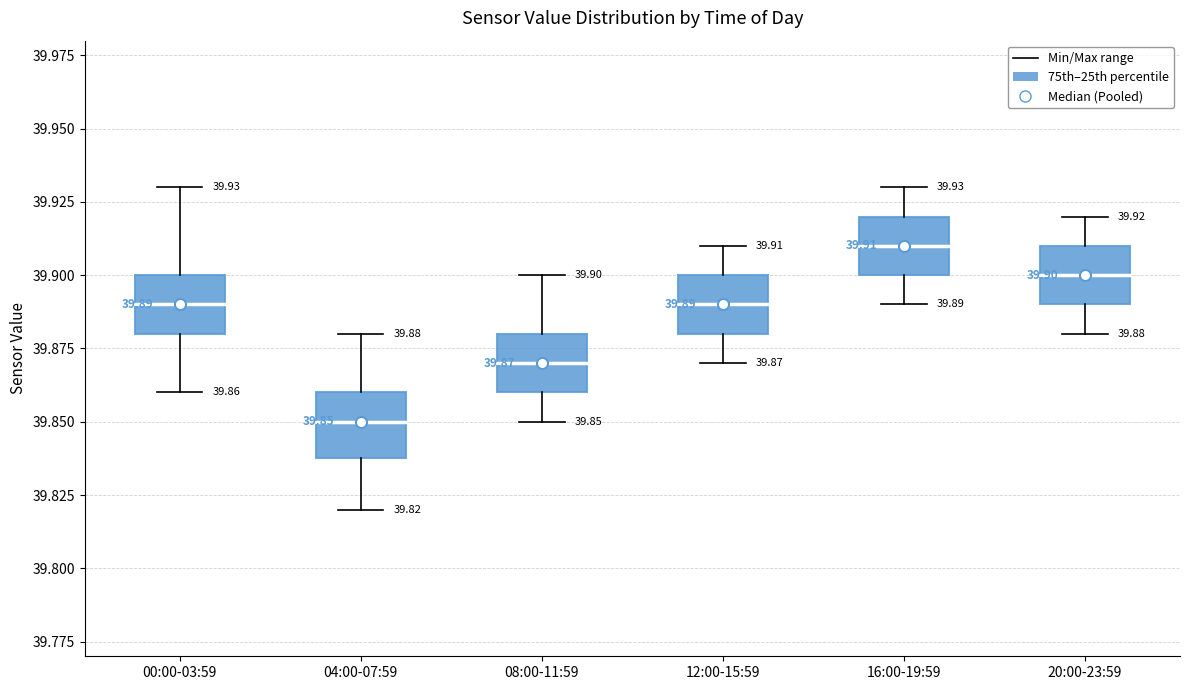

Which box has the lowest median line?

04:00-07:59